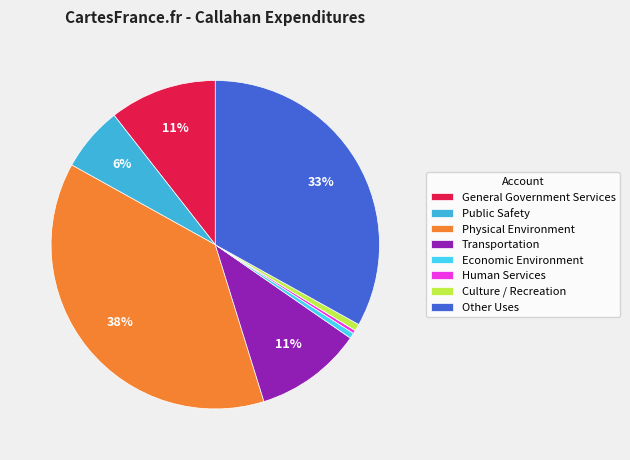

Count the number of slices in the pie.

8